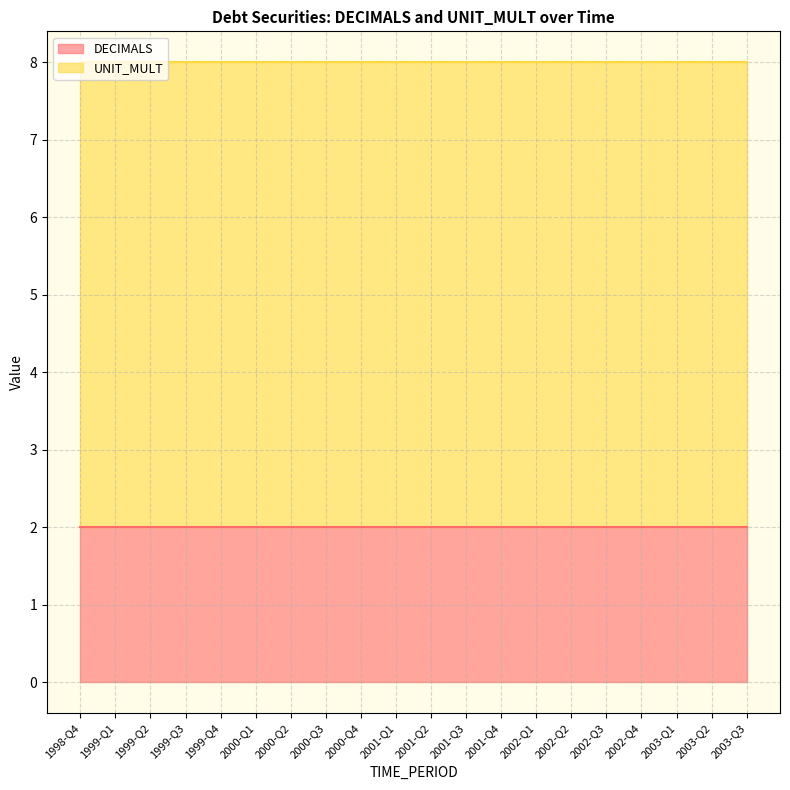

At how many categories does at least one series exceed 3?

20